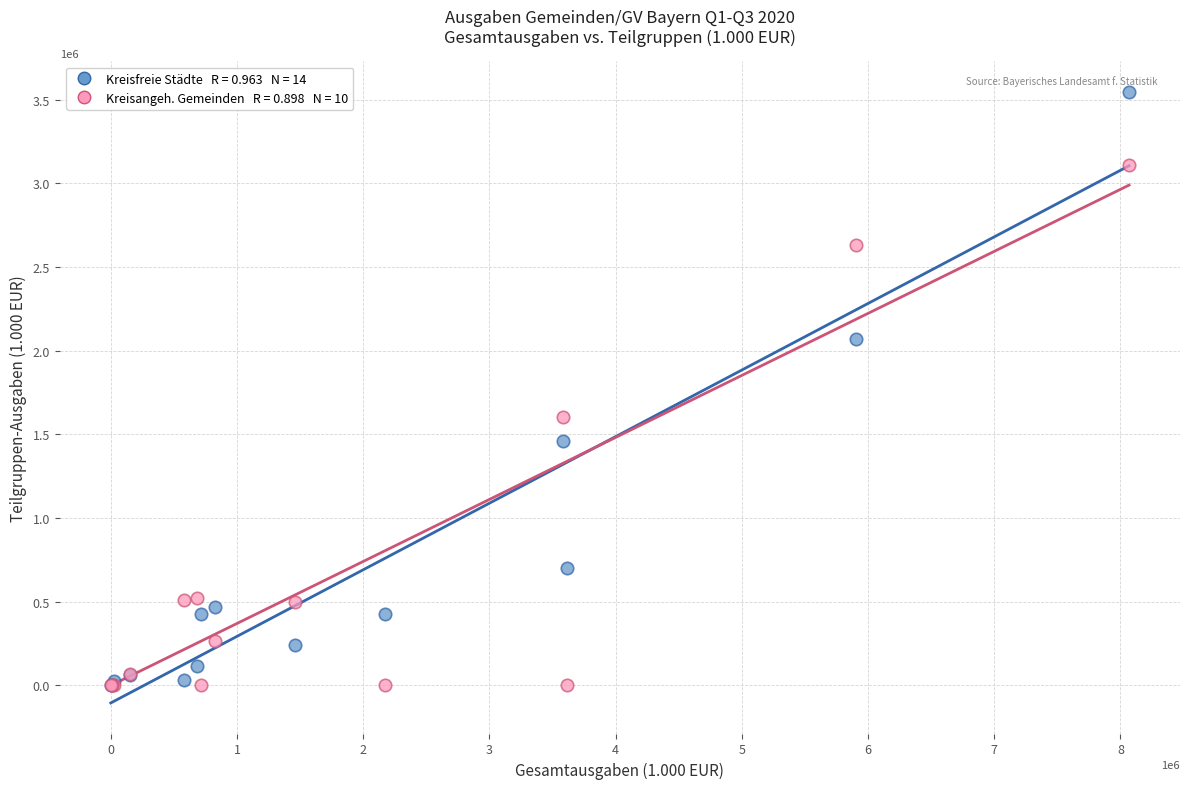

Across all series, what Y value is closest to 1773786?

1601072